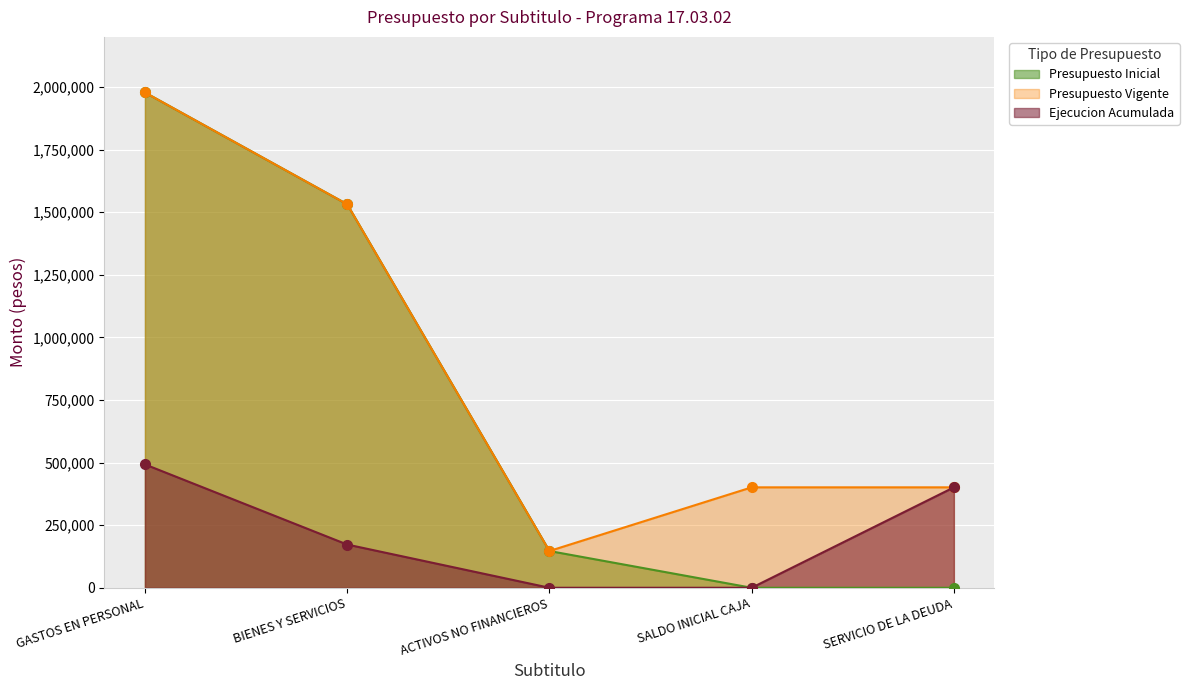

The value of Presupuesto Vigente at SALDO INICIAL CAJA is 401085. True or false?

True